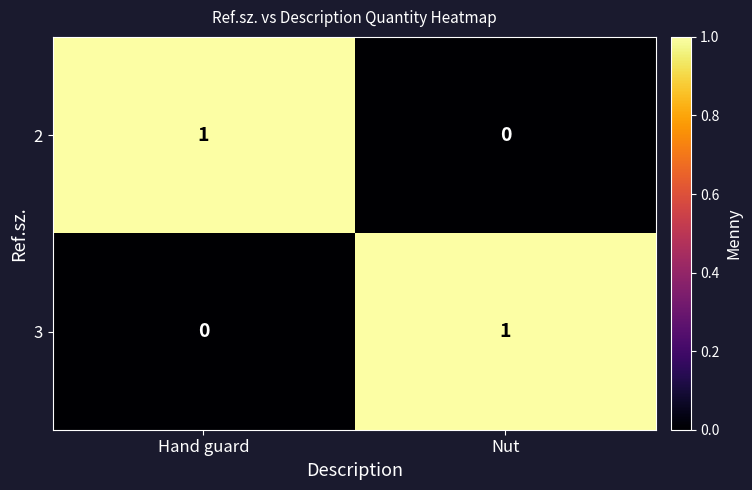

Is the value of 3 at Hand guard greater than the value of 2 at Hand guard?

No